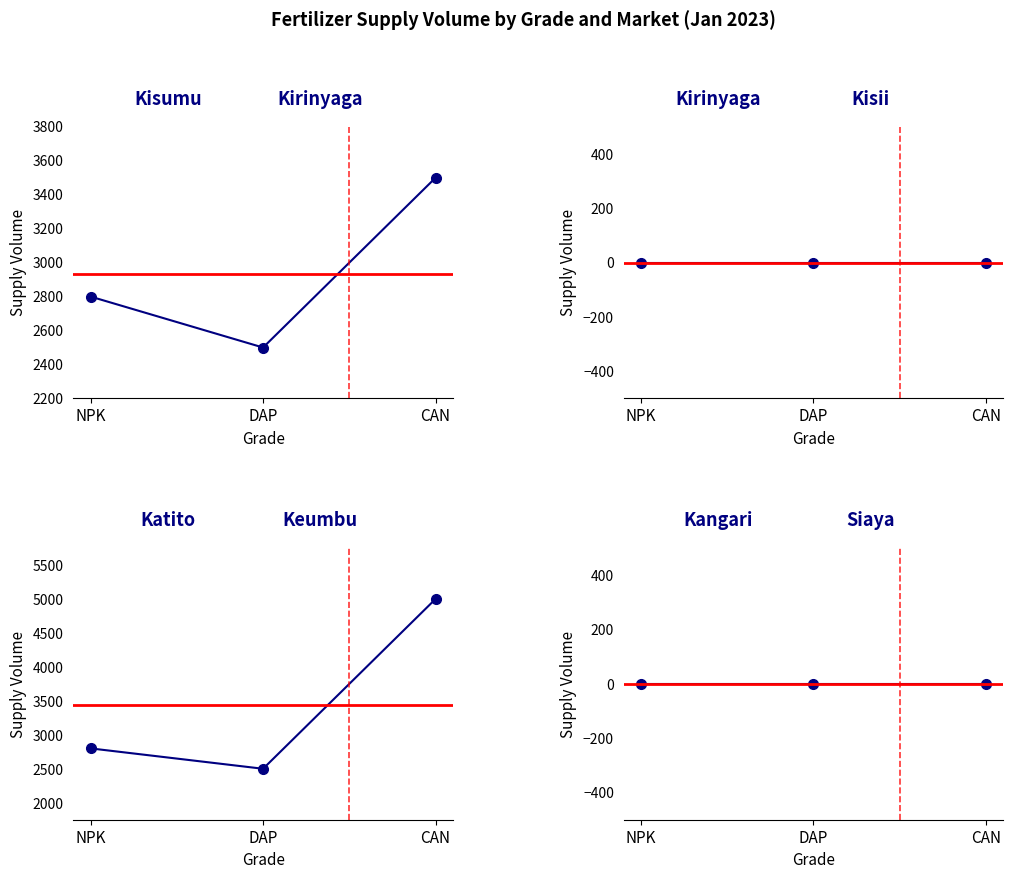

Reading right to left, what are all the values shown in this chart?

Kisumu: CAN=3500	DAP=2500	NPK=2800
Kirinyaga: CAN=0	DAP=0	NPK=0
Katito: CAN=5000	DAP=2500	NPK=2800
Kangari: CAN=0	DAP=0	NPK=0